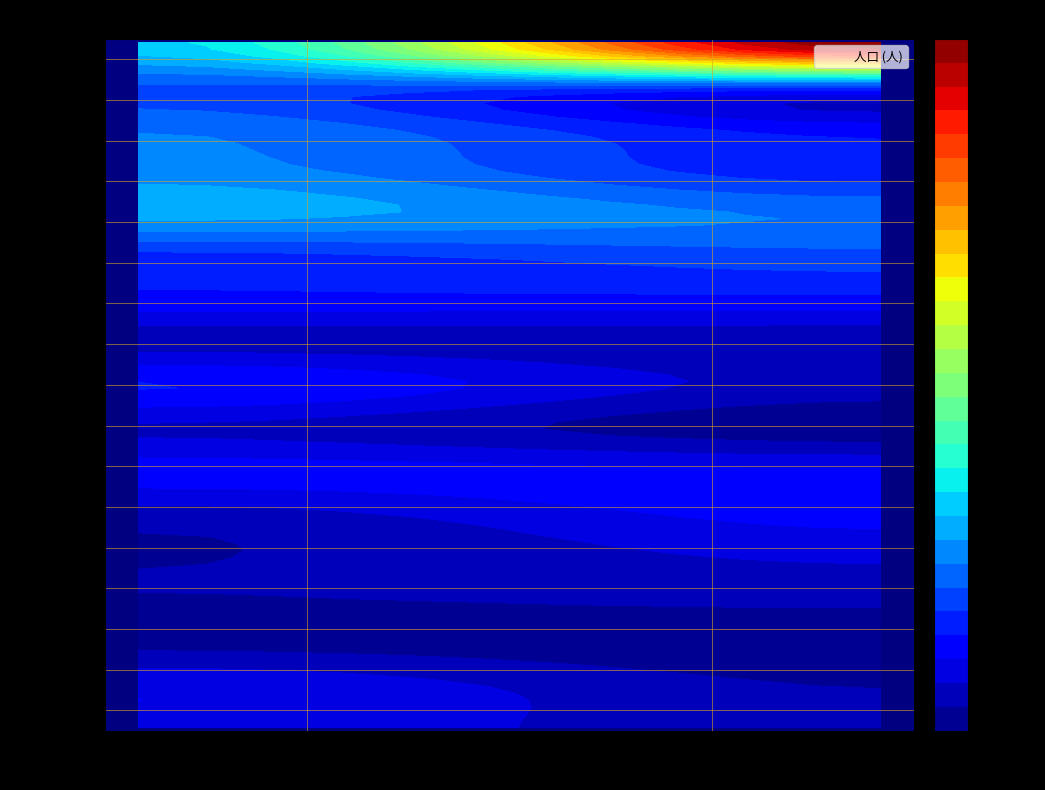

At 男, list the series in order from largest to smallest.

８０～, ６０～６４, ６５～６９, ７０～７４, ７５～７９, ５５～５９, ４０～４４, ５０～５４, ３０～３４, ０から４, ５から９, ３５～３９, ２５～２９, ４５～４９, １５～１９, ２０～２４, １０～１４